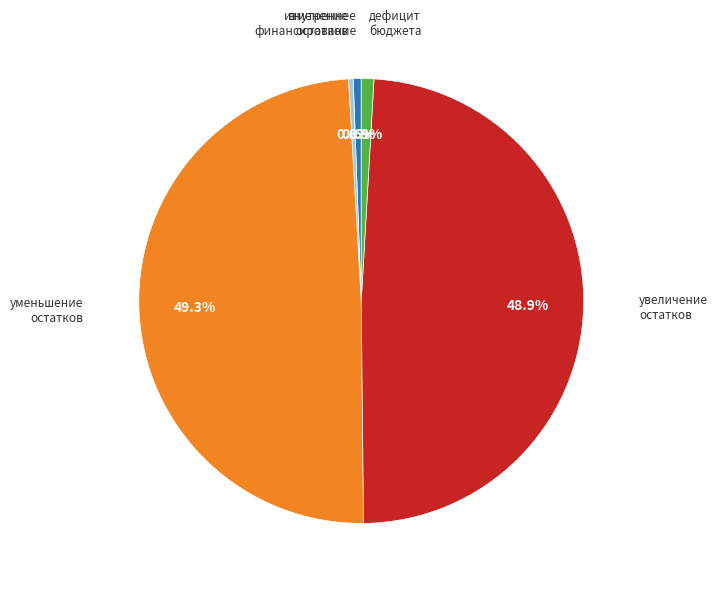

Is уменьшение остатков the majority of the pie?

No